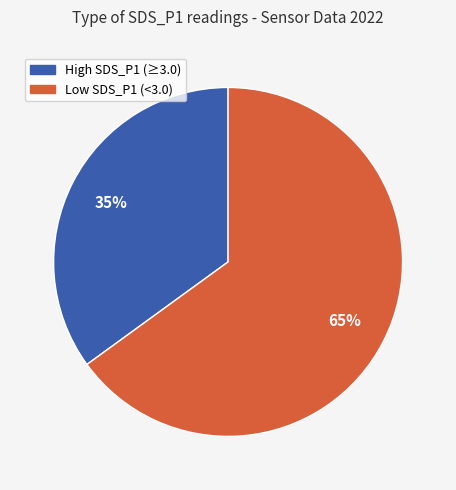

How many segments does this pie chart have?

2